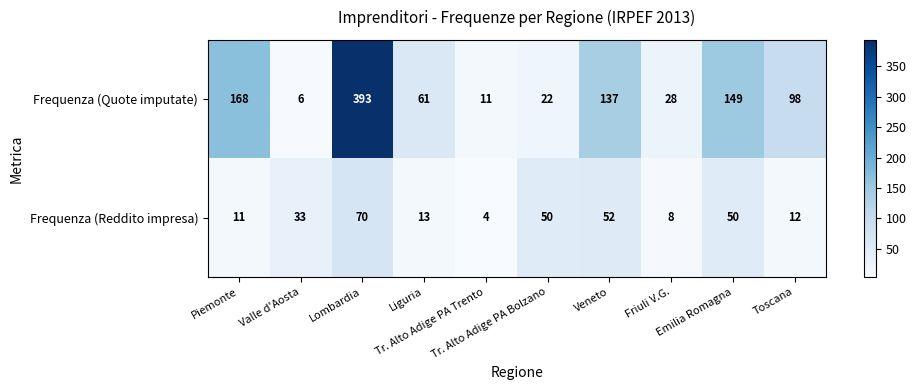

What is the difference between the highest and lowest values at Emilia Romagna?

99